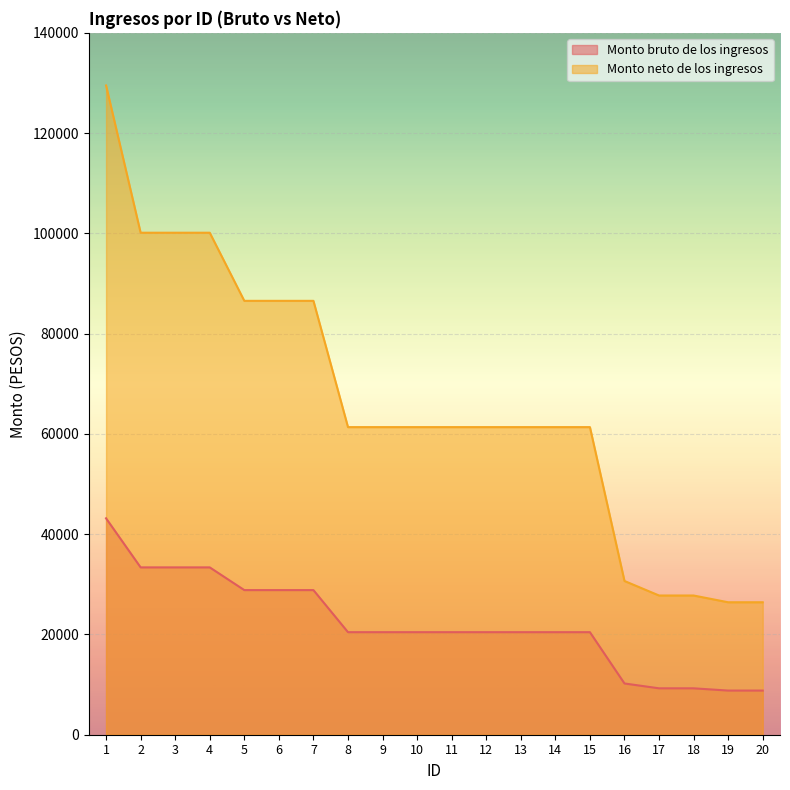

What is the maximum value shown in the chart?

129507.1